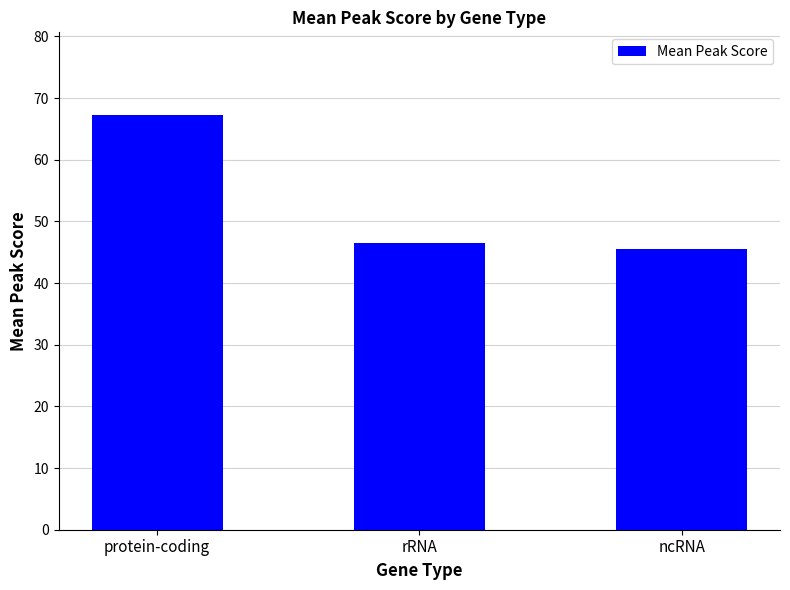

Rank the categories by value from lowest to highest.

ncRNA, rRNA, protein-coding